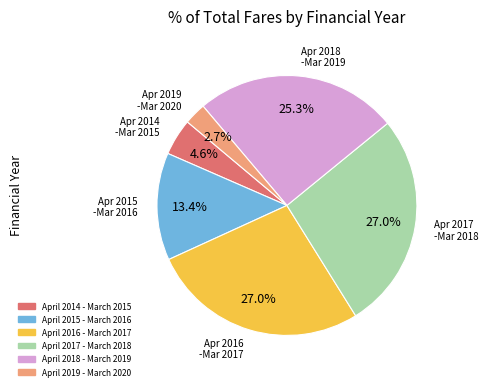

To the nearest percent, what percentage of the pie is April 2016 - March 2017?

27%